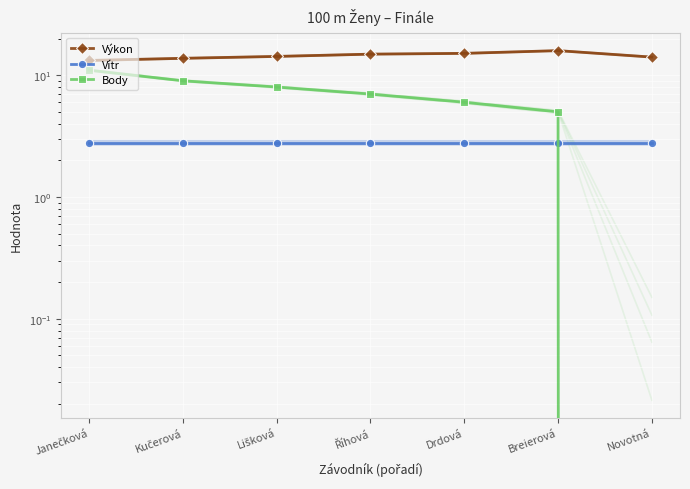

What is the difference between the Body values at Janečková and Breierová?

6.0